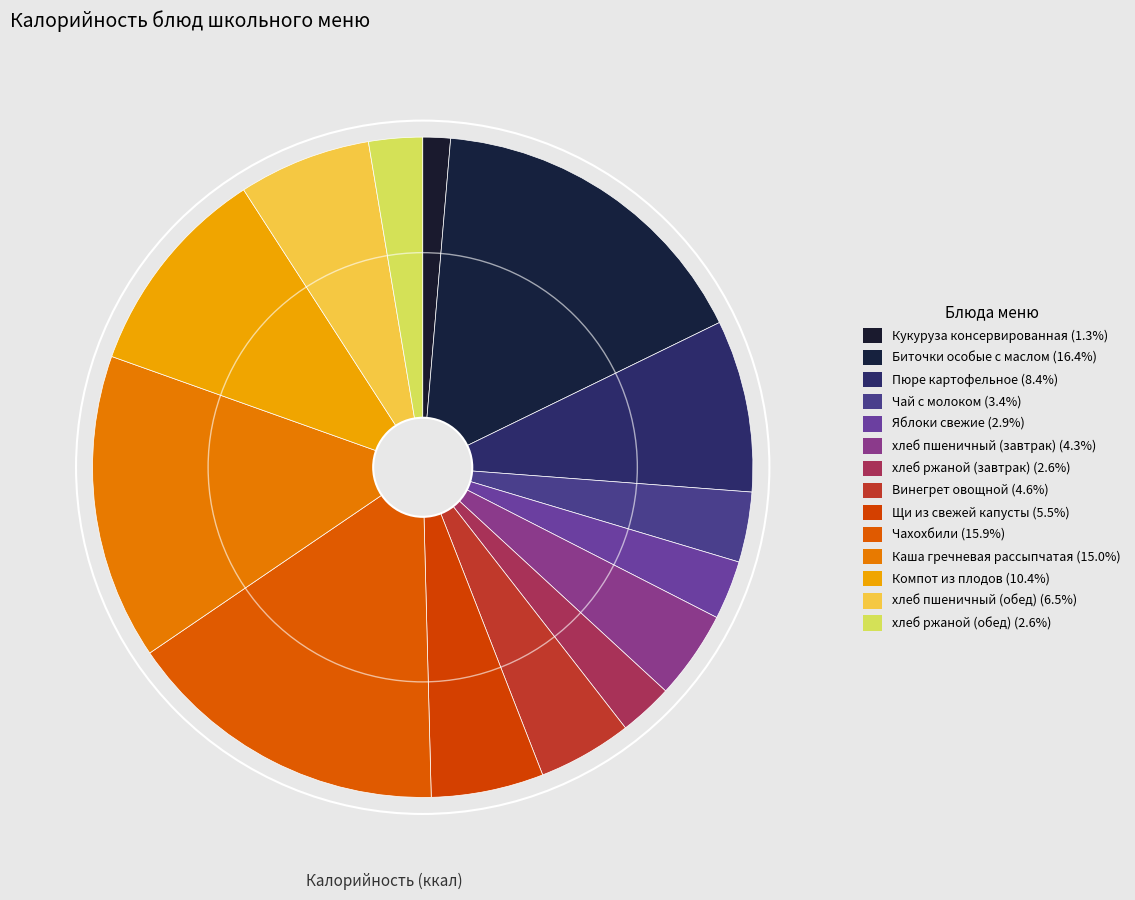

How many slices are in this pie chart?

14